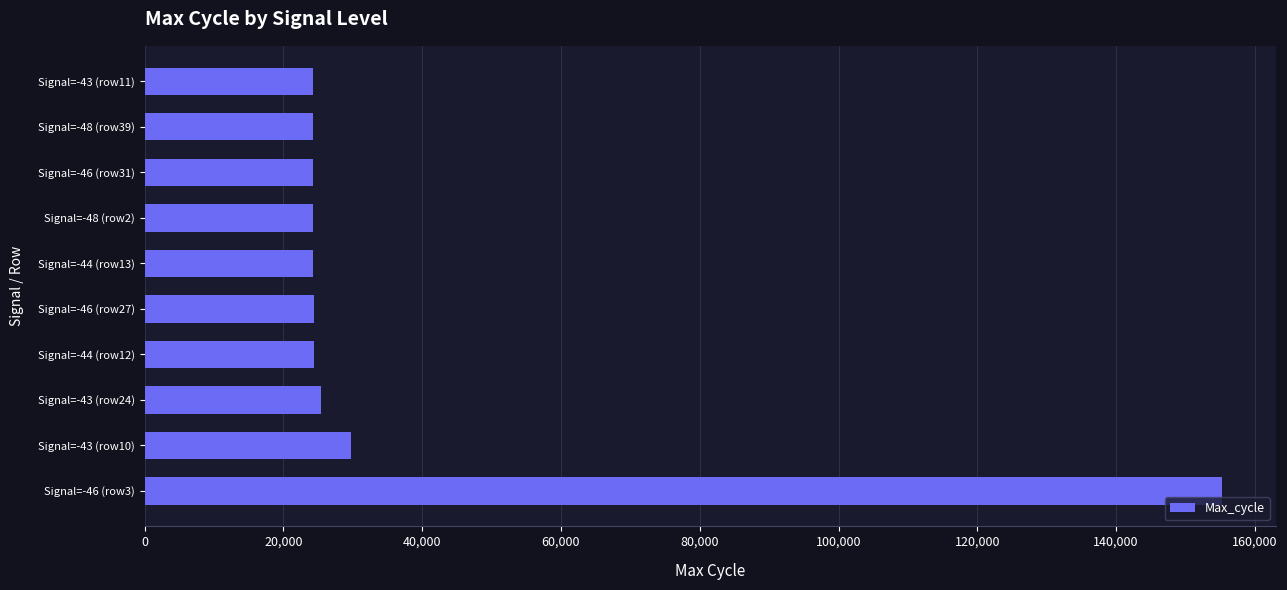

At which label is the value closest to 89759?

Signal=-43 (row10)